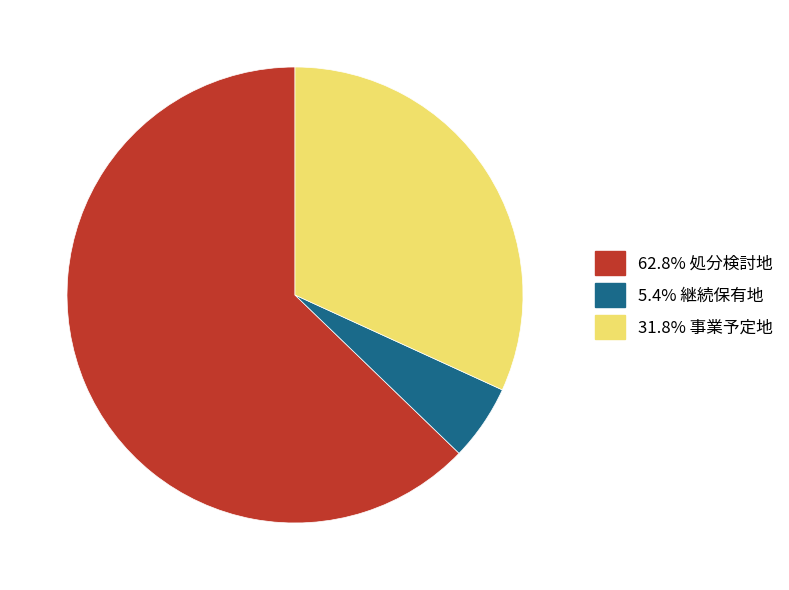

Is there a majority slice in this chart?

Yes